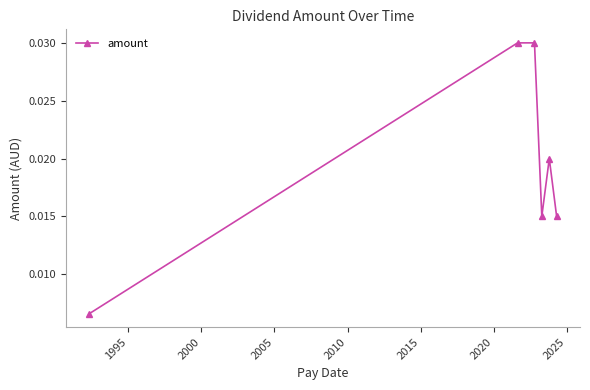

How many points are lower than both their immediate neighbors (excluding endpoints)?

1